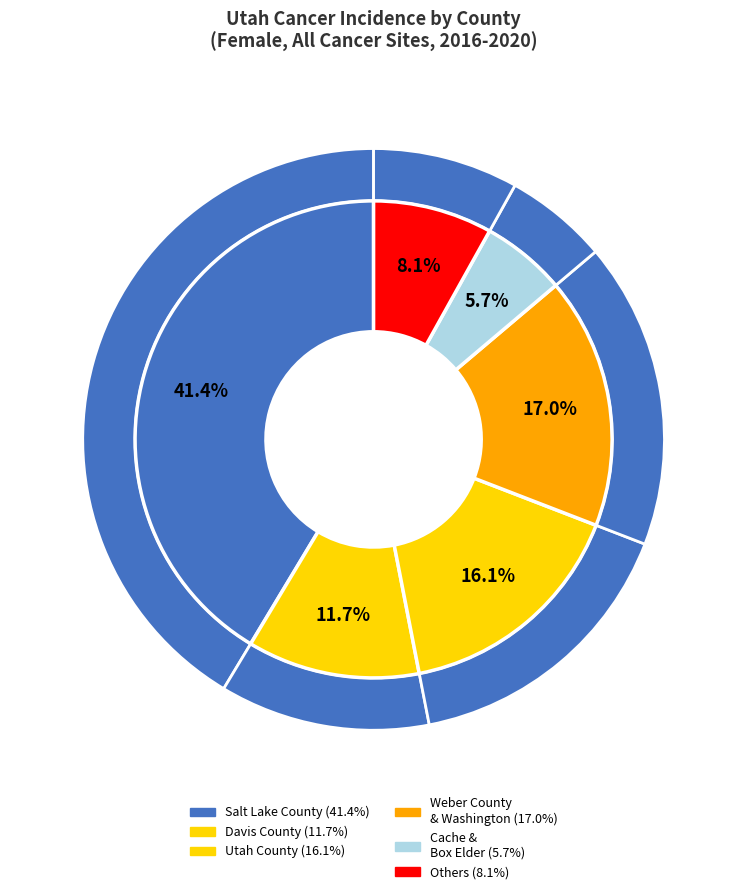

What is the ratio of the value at Salt Lake County to the value at Davis County?

3.5